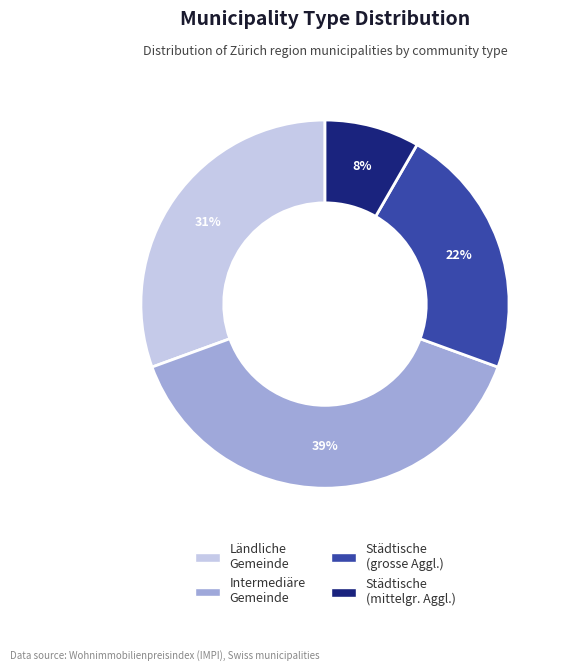

Count the number of slices in the pie.

4